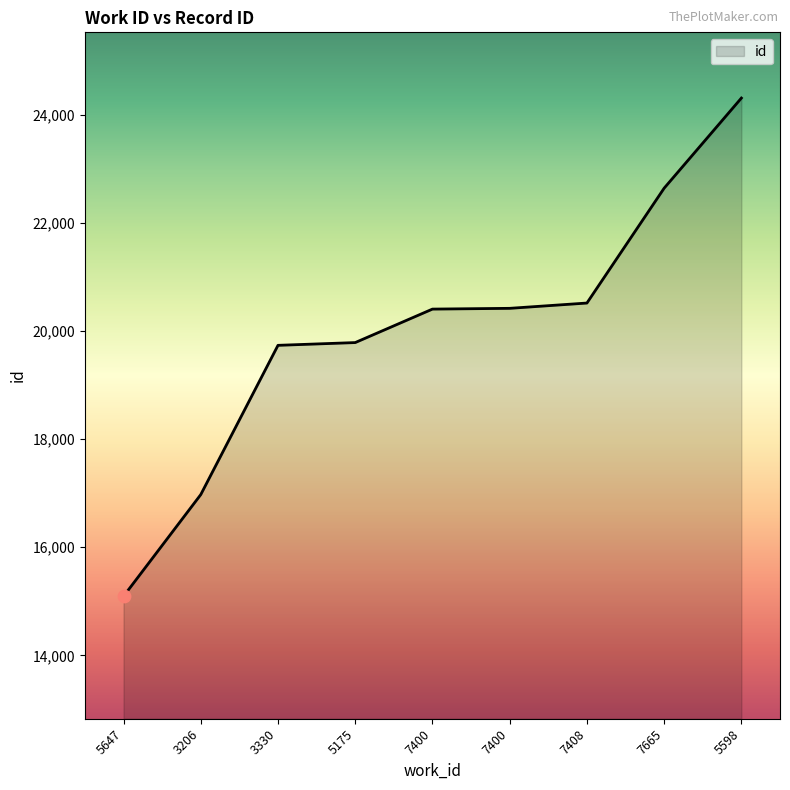

What is the change in value from 5647 to 7408?

+5422